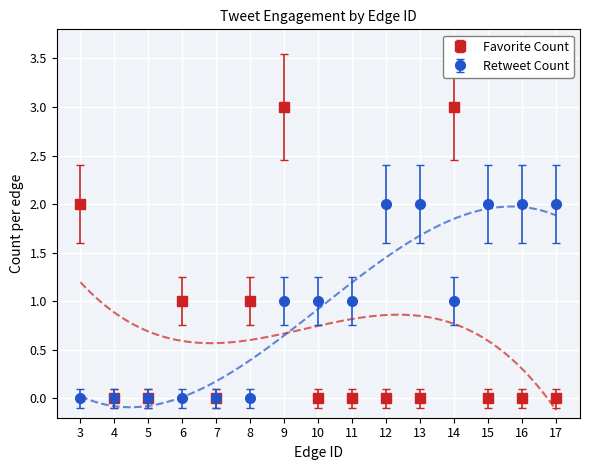

What is the difference between the maximum and minimum values in the Favorite Count series?

3